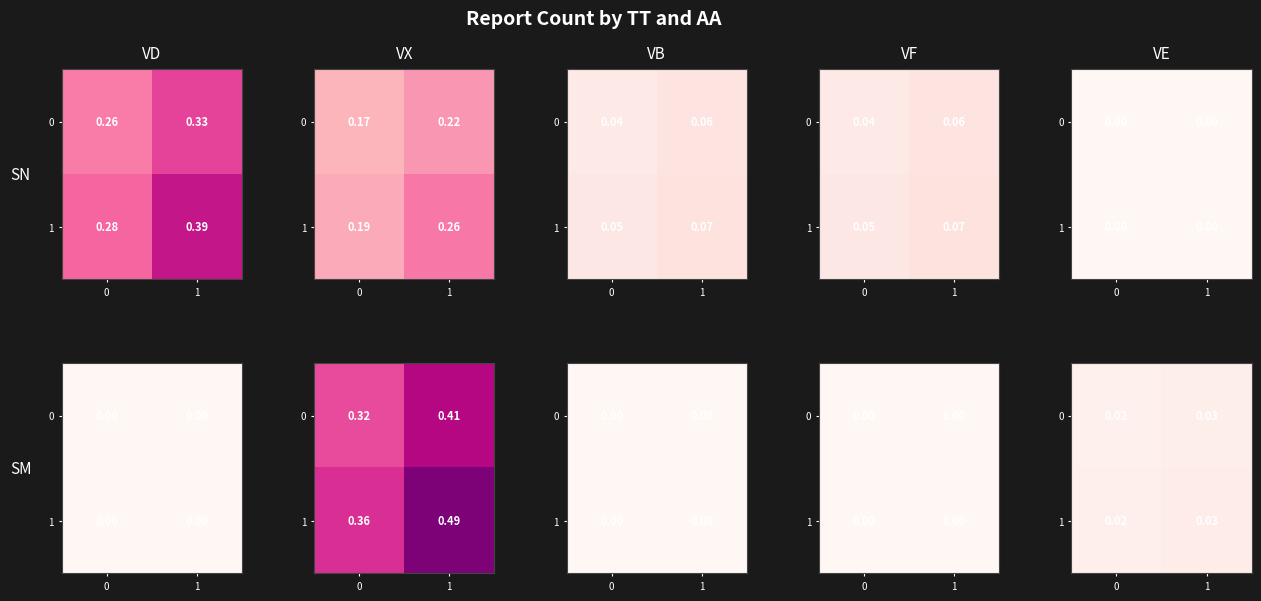

At how many categories does at least one series exceed 0?

2